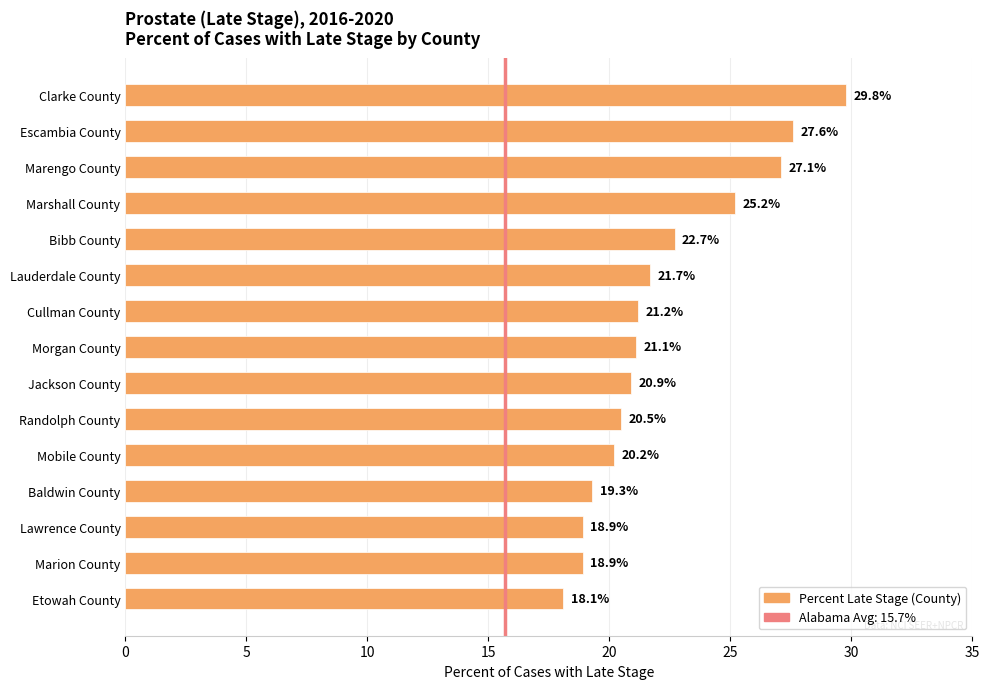

What is the approximate value at Clarke County?

29.8